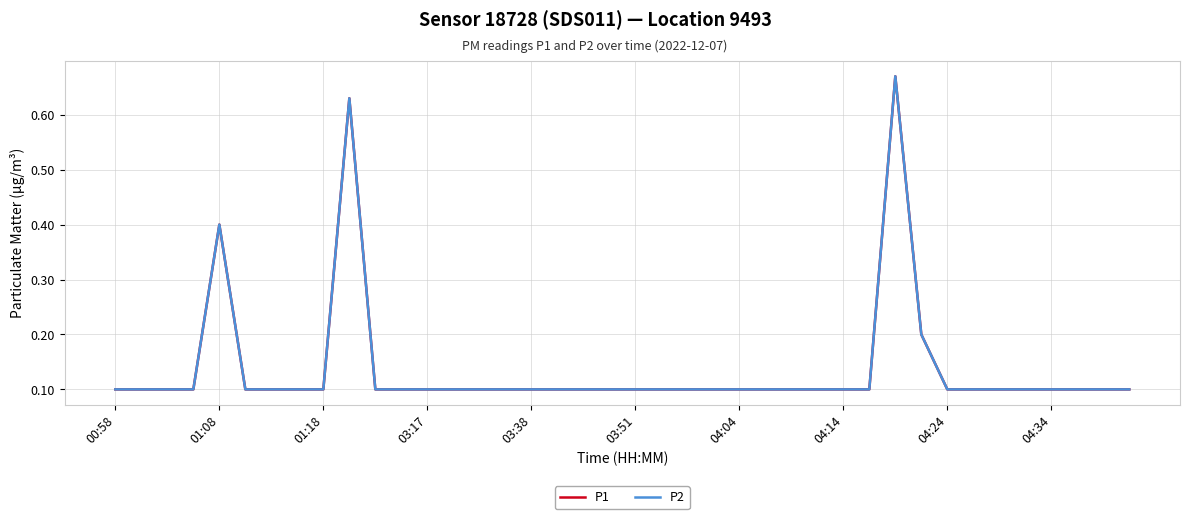

Is this an area chart (filled region under the line)?

No